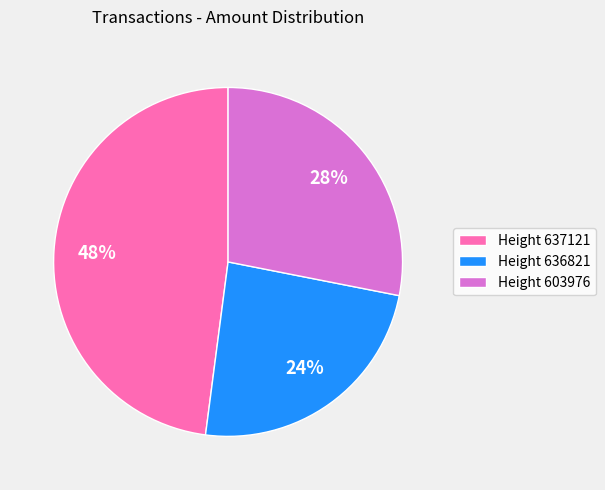

Is Height 603976 the majority of the pie?

No